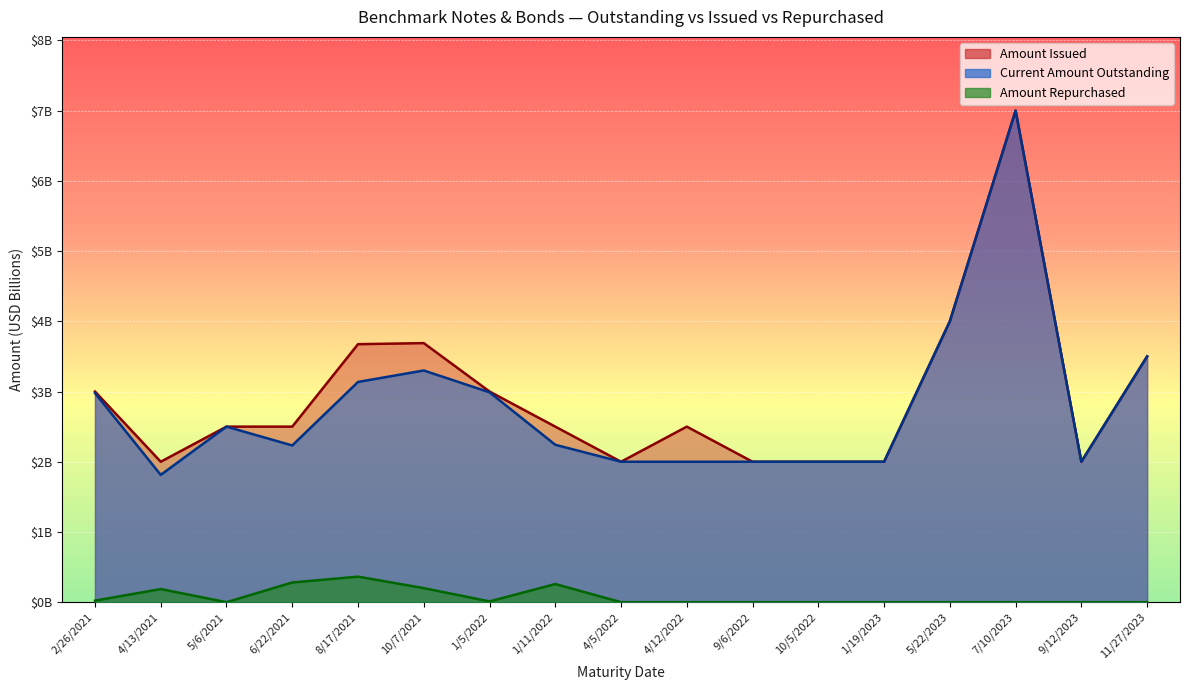

Which series has the widest spread of values?

Current Amount Outstanding